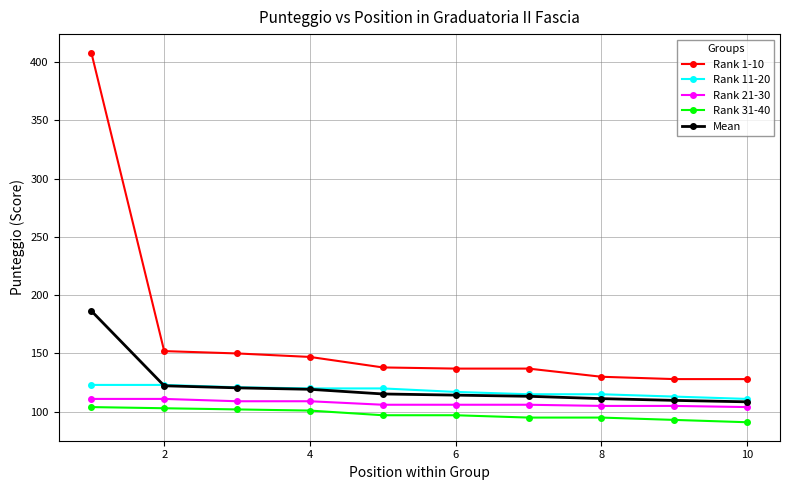

Count the number of data series in this chart.

5